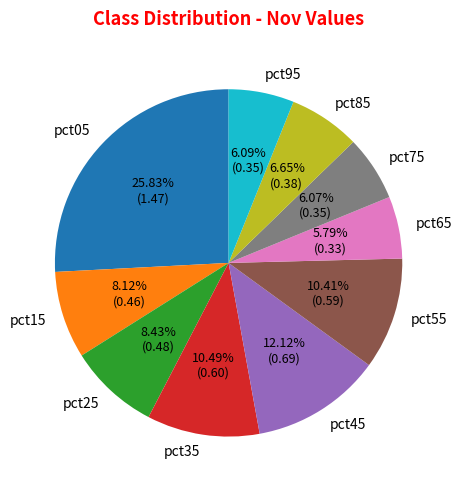

What percentage is NOT represented by pct35?

89.5%